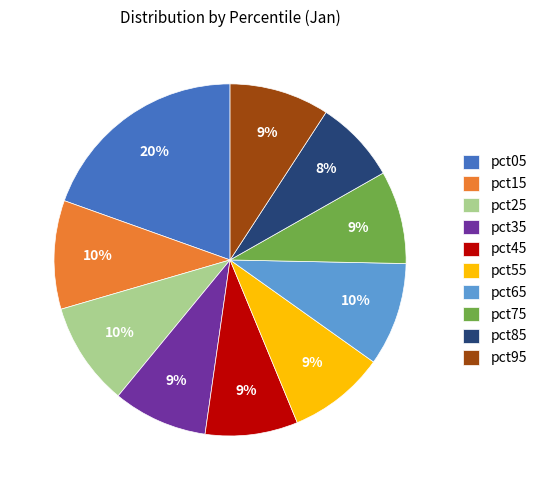

Combined, do pct05 and pct15 account for over 50%?

No